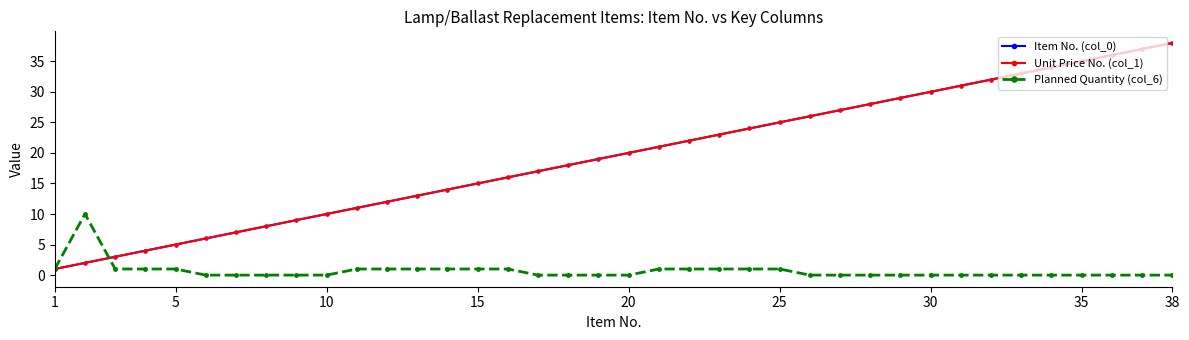

Does the chart display data point markers on the line(s)?

Yes